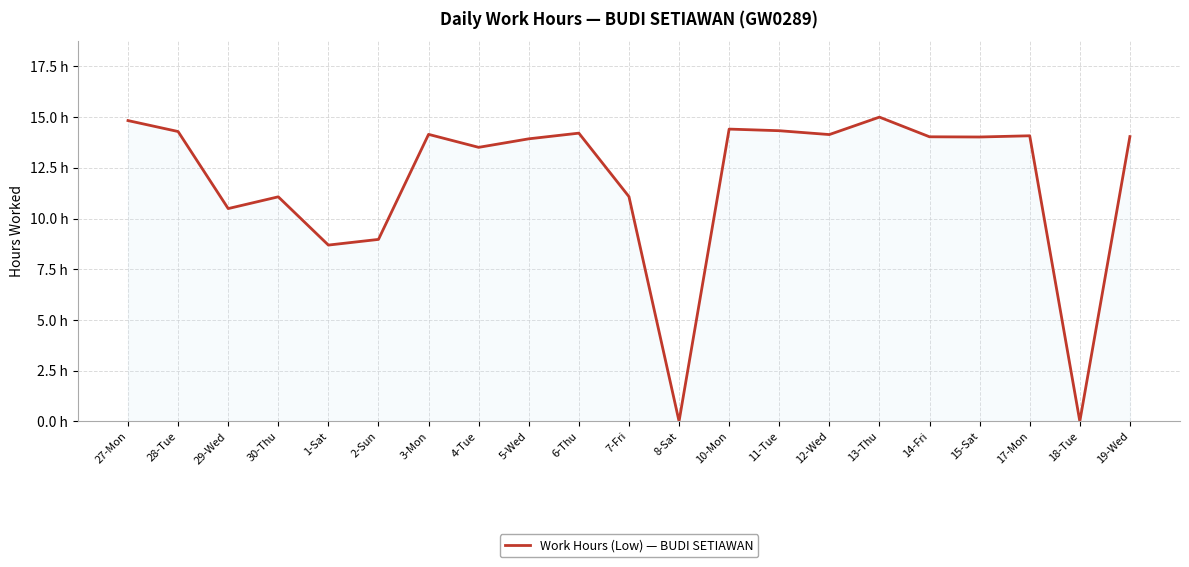

At which category does the data reach its first local valley?

29-Wed